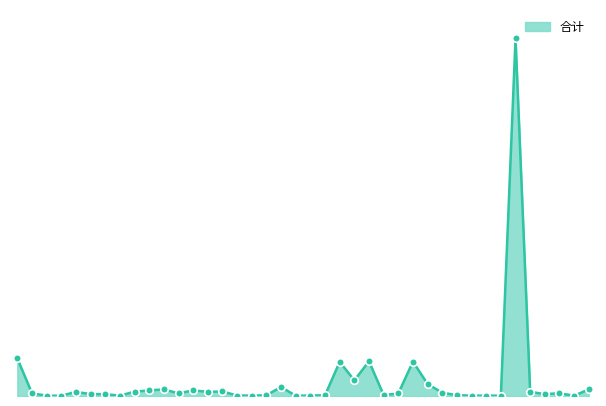

Is this an area chart (filled region under the line)?

Yes